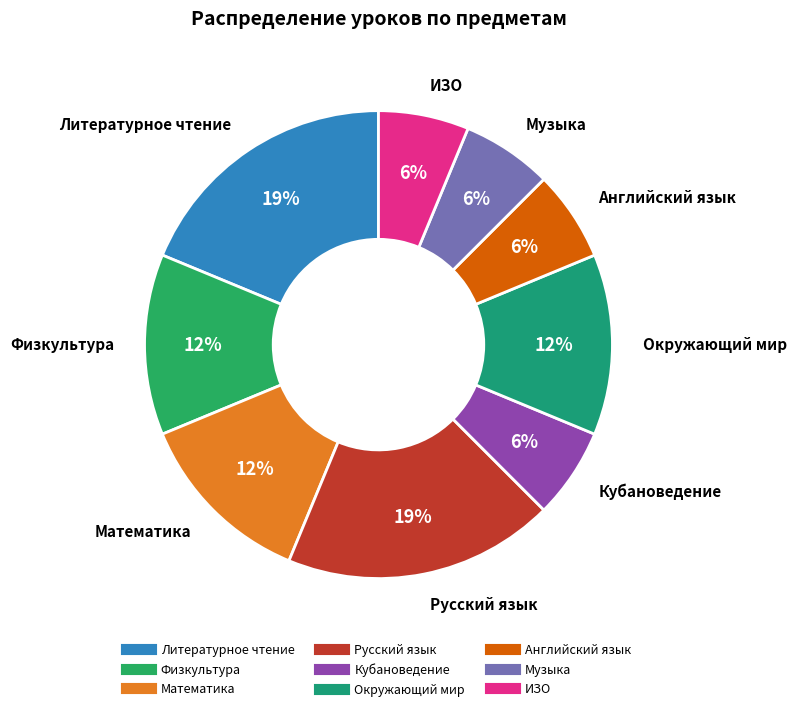

Count the number of slices in the pie.

9